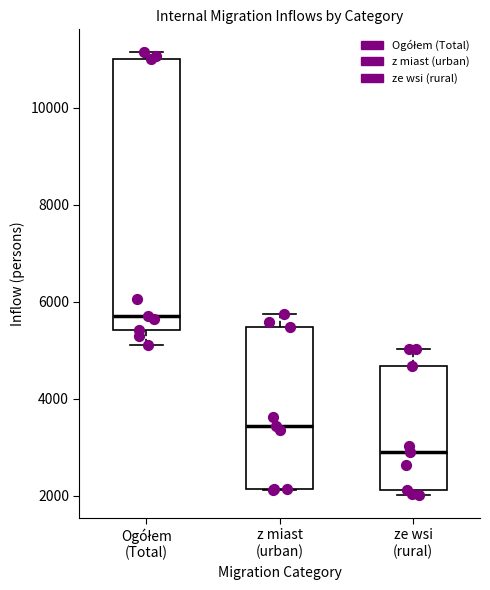

Which box is the tallest, from its lower edge to its upper edge?

Ogółem (Total)